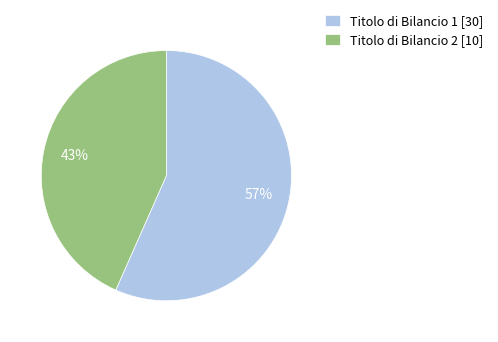

The Titolo di Bilancio 2 [10] slice represents 43% of the pie. True or false?

True